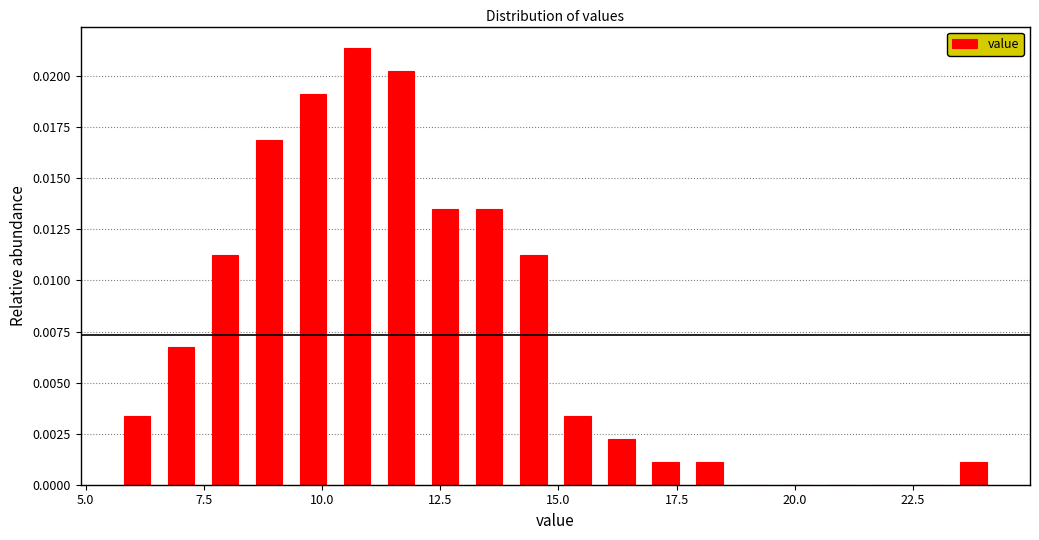

Around what value on the x-axis is the tallest bar? Give the approximate position of its centre, as read against the axis.

10.5